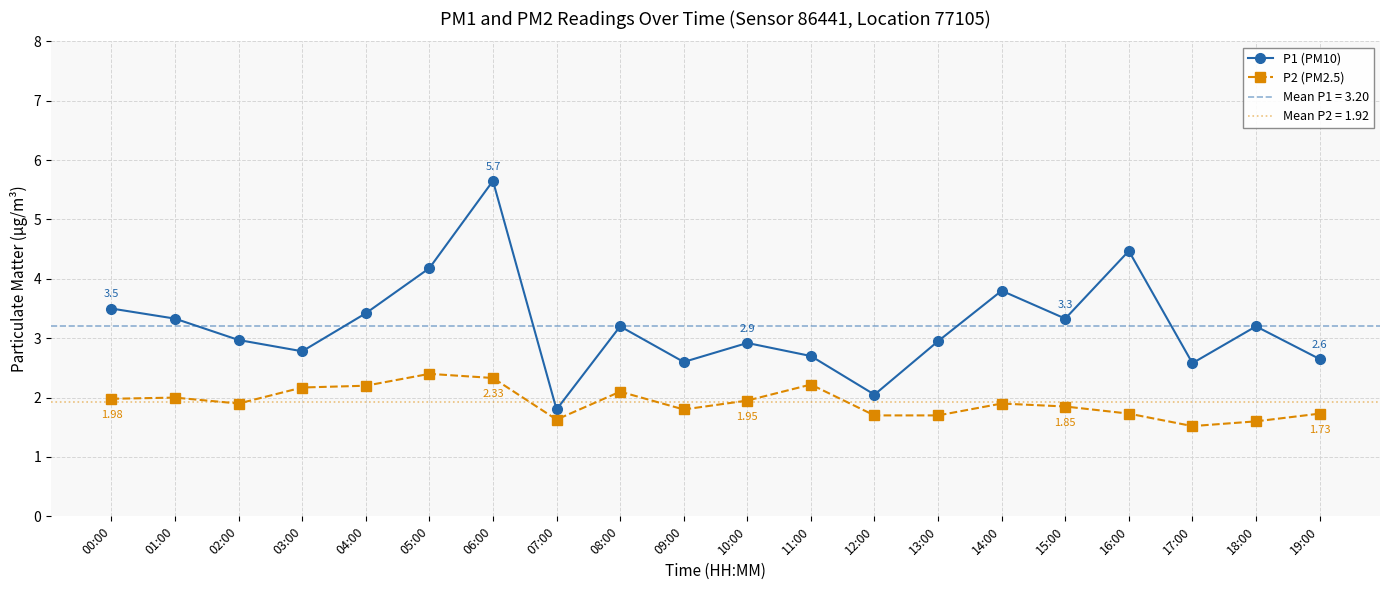

Which series has the largest total across all categories?

P1 (PM10)